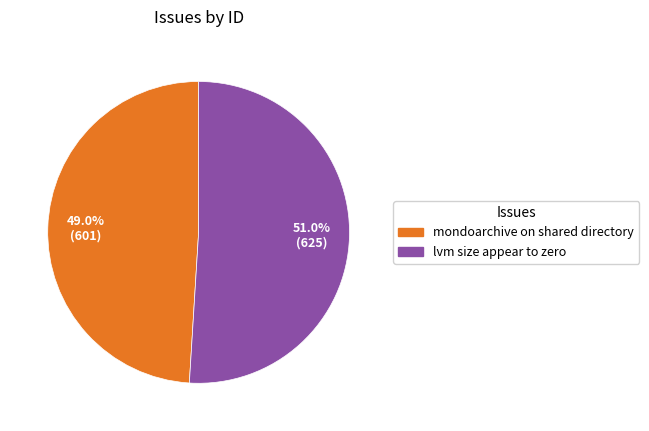

Which has a higher value, lvm size appear to zero or mondoarchive on shared directory?

lvm size appear to zero